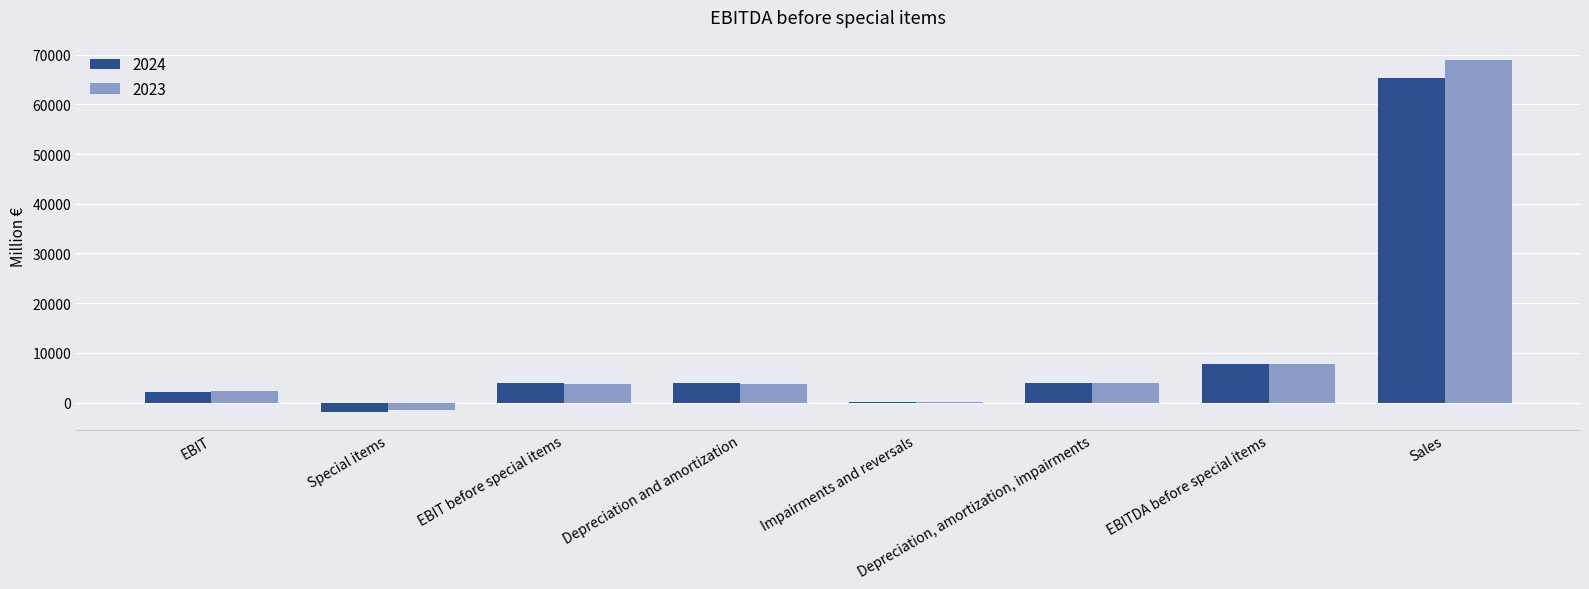

Which category has the highest value in the 2024 series?

Sales